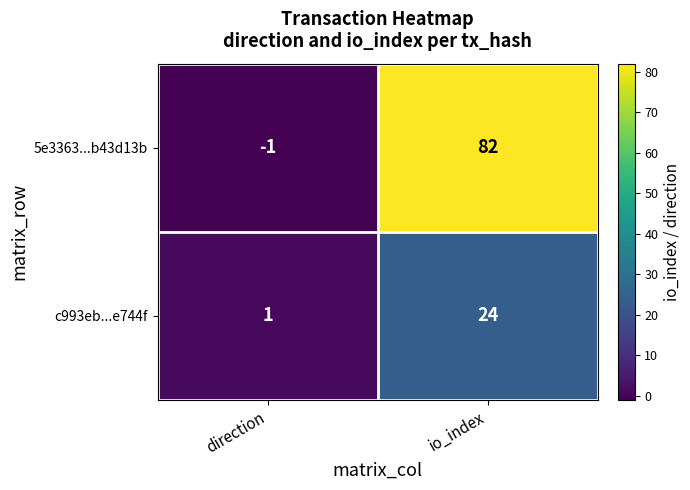

Which category has the lowest value across all series?

direction